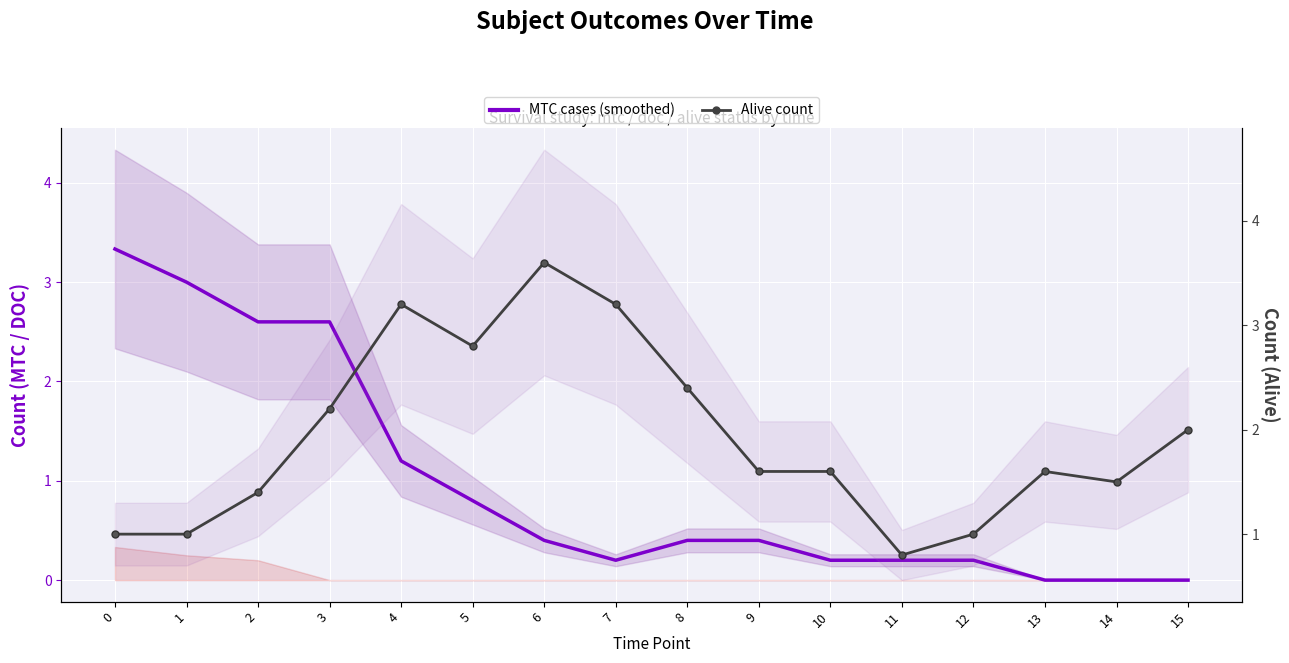

After their last crossing, which series has the higher values: Alive count or MTC cases (smoothed)?

Alive count